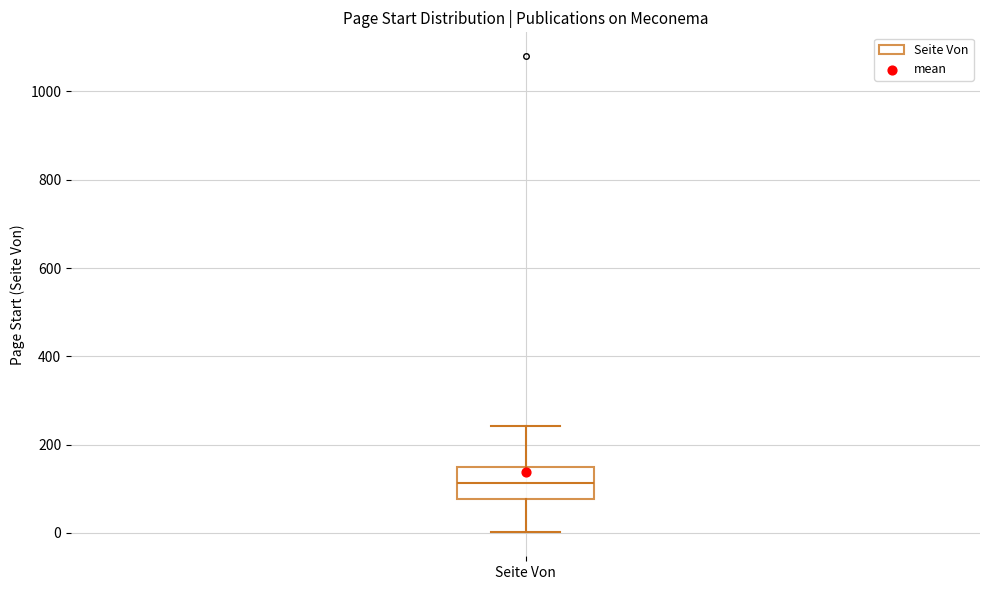

Where is the lower edge of the box for Seite Von on the y-axis? The values are not printed on the chart, so give them approximately, as read against the axis.

80